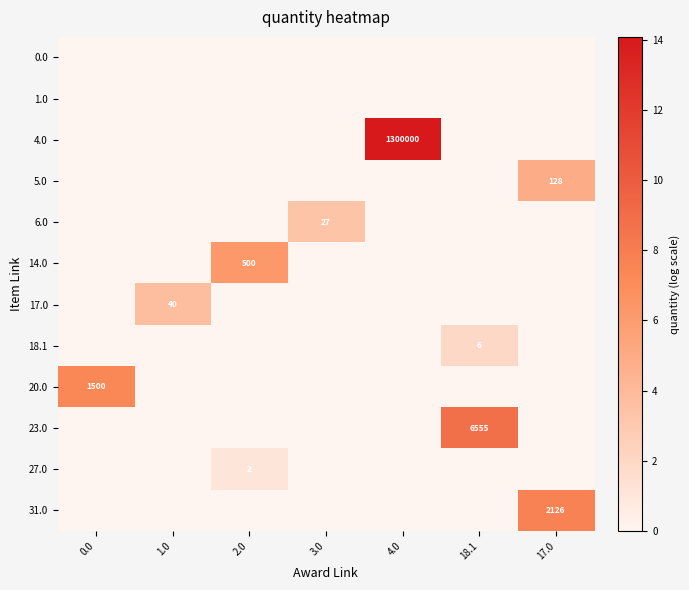

The value of 31.0 at 17.0 is 2126. True or false?

True